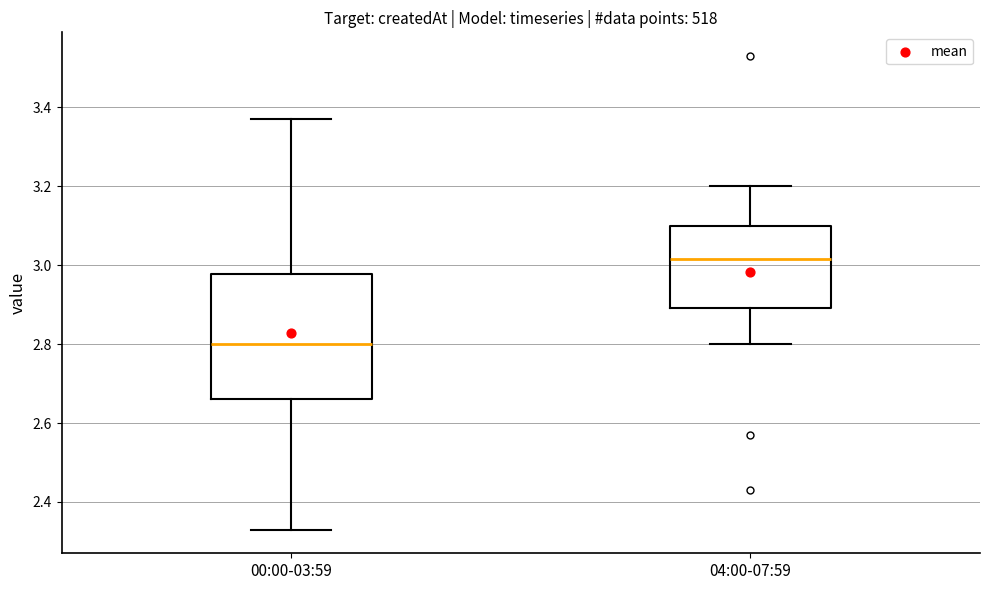

Which box is the tallest, from its lower edge to its upper edge?

00:00-03:59